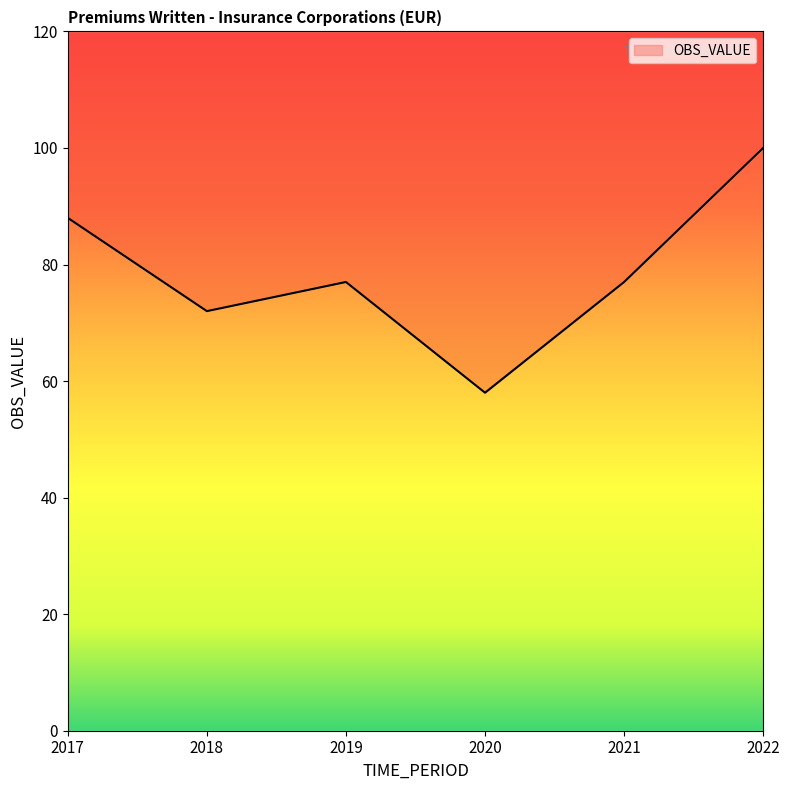

Reading left to right, list all the values displayed in this chart.

88	72	77	58	77	100